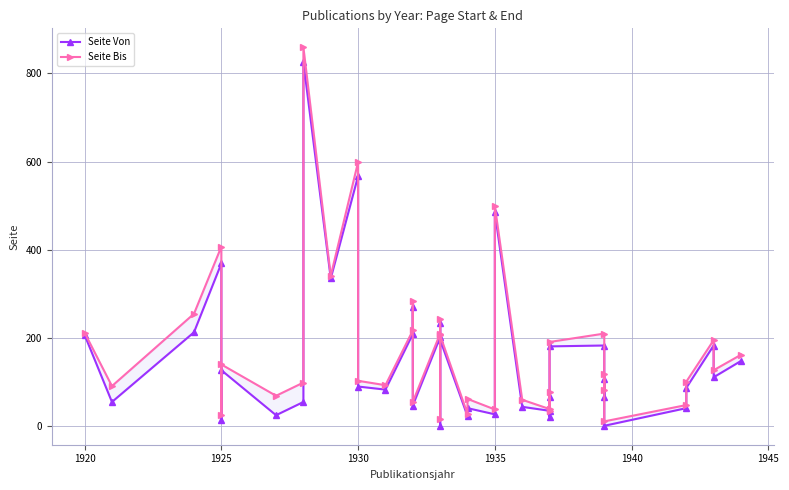

True or false: Seite Von and Seite Bis intersect in this chart.

False